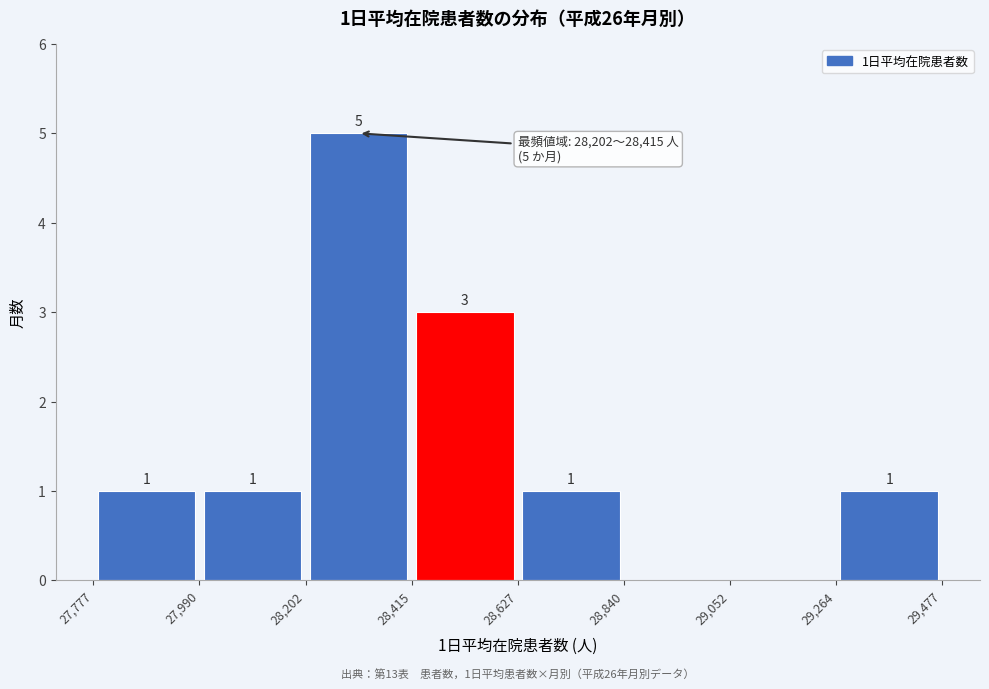

Which range on the x-axis has the tallest bar?

28,202 to 28,415